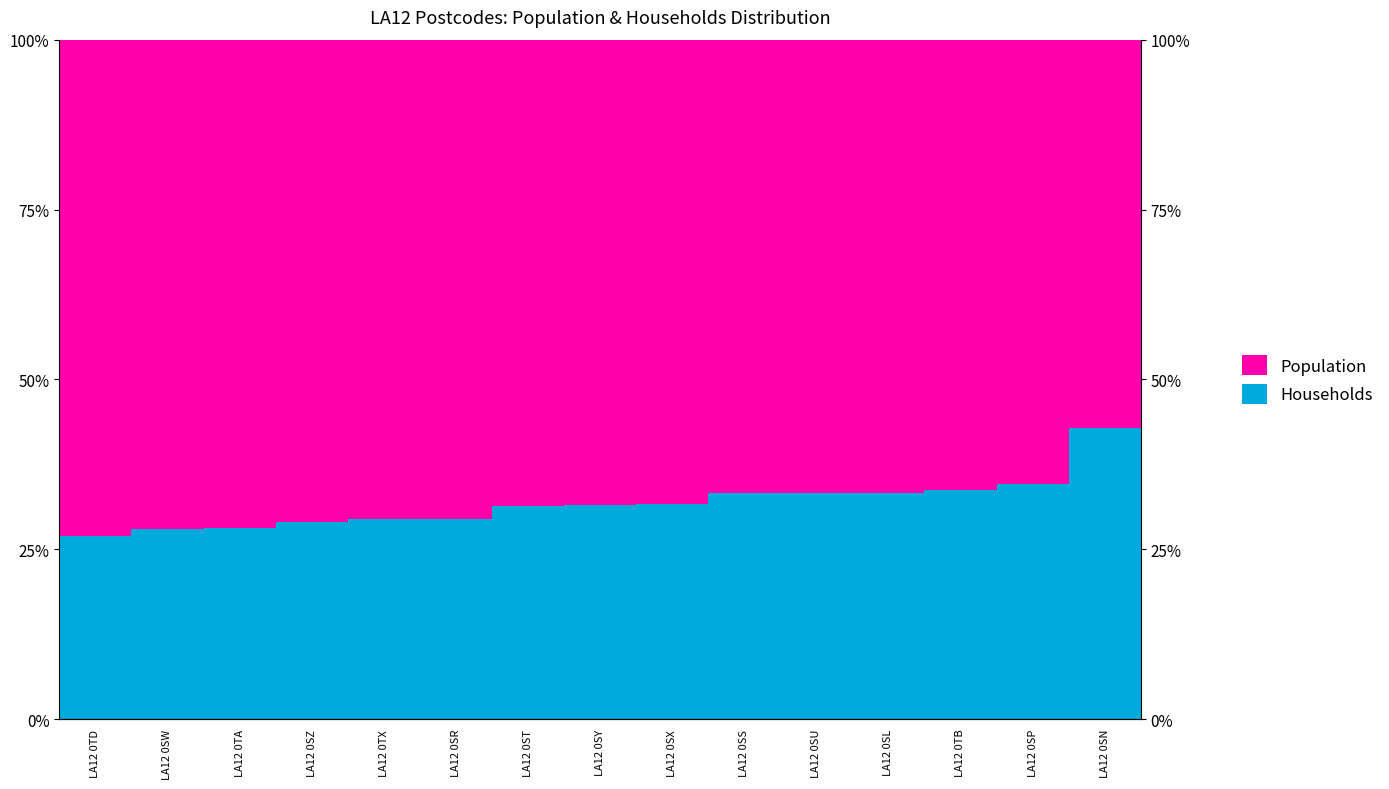

True or false: Households has a value of 0.3 at LA12 0SY.

True